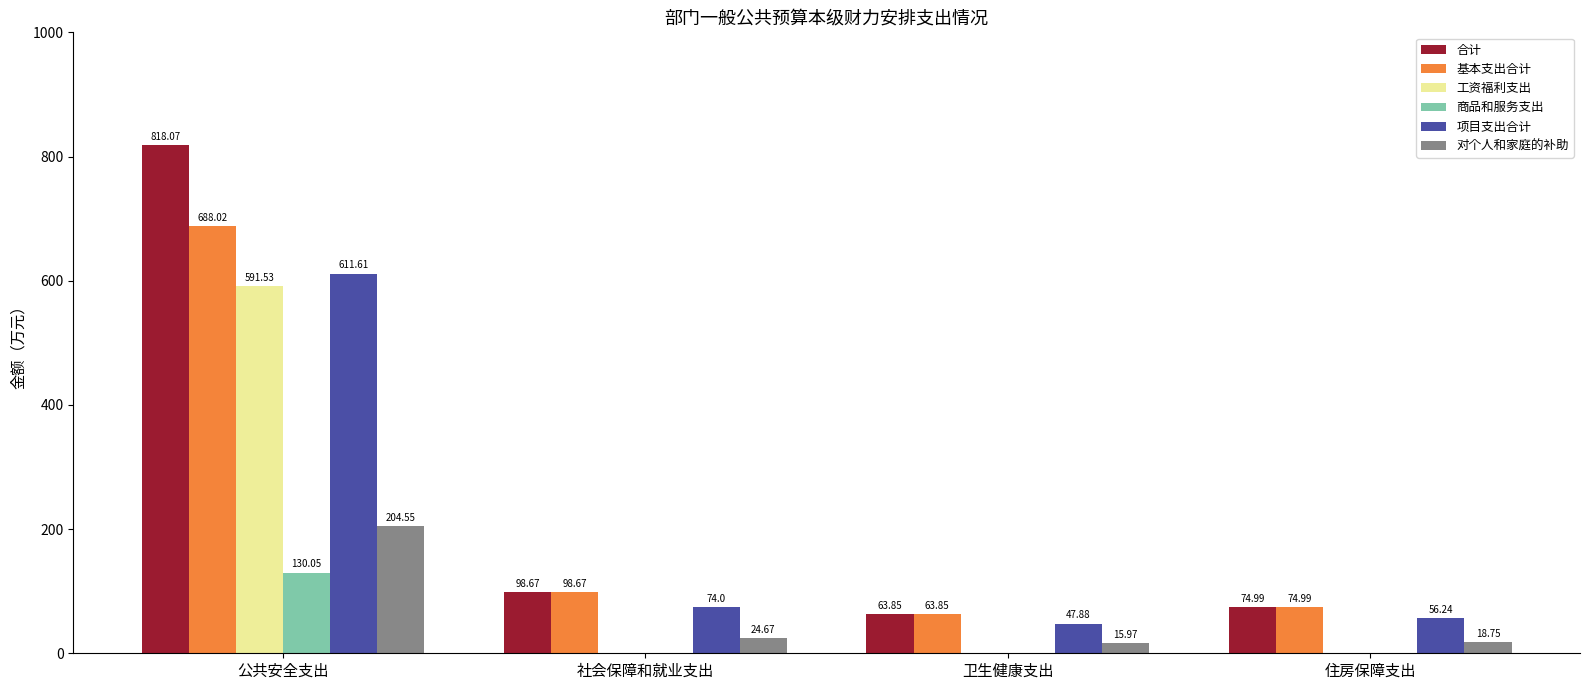

What is the difference between the 对个人和家庭的补助 values at 公共安全支出 and 卫生健康支出?

188.6